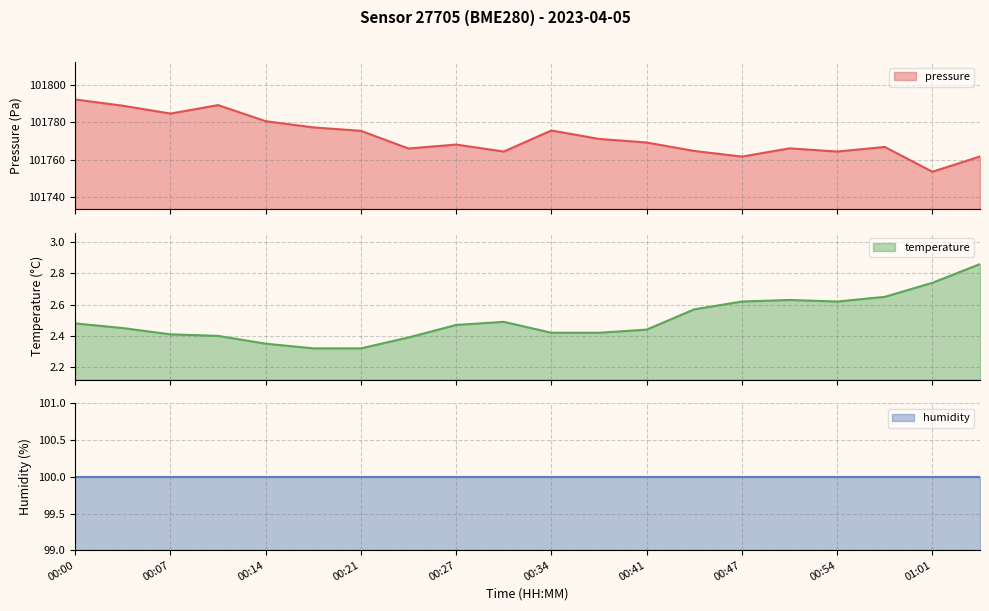

In pressure, how many points are higher than both neighbors (excluding endpoints)?

5